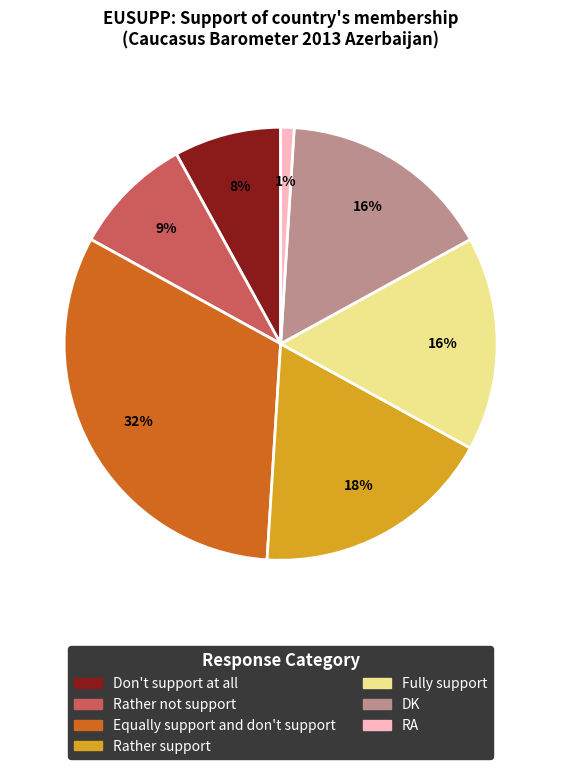

Does Rather not support account for over 50% of the chart?

No